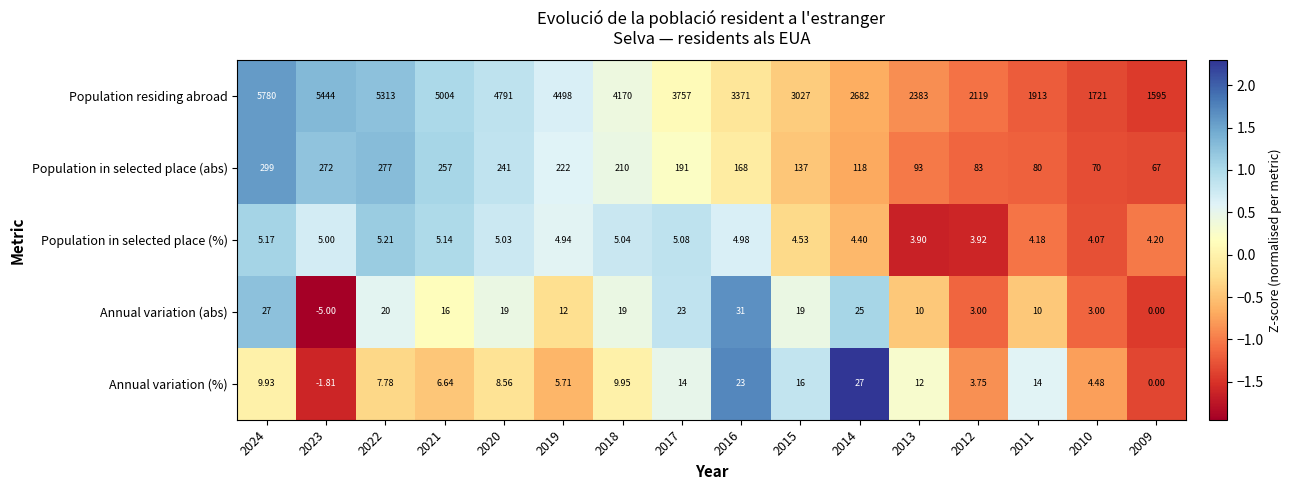

At which category does the chart reach its minimum across all series?

2023